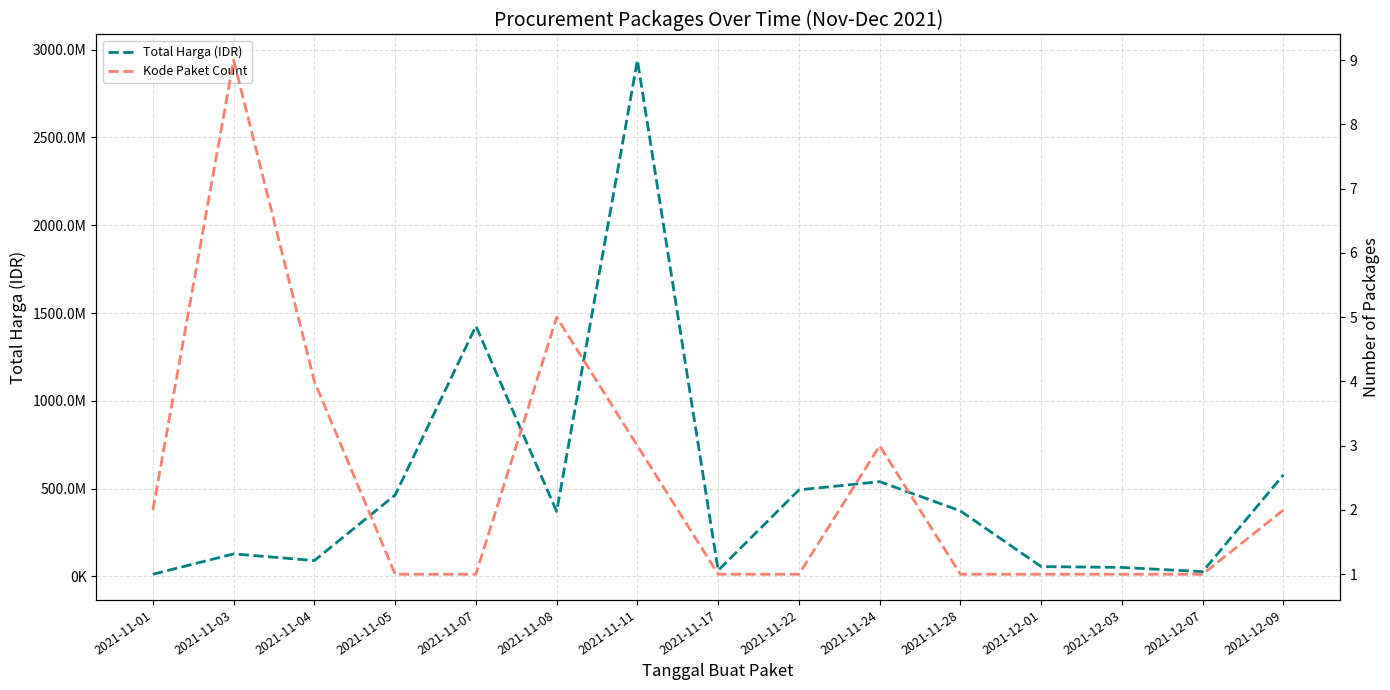

Reading right to left, list all the values displayed in this chart.

Total Harga (IDR): 578883800	27412000	51601000	56152800	373404000	540034200	493000000	34292000	2939963240	370347800	1425867900	464002100	90672075	128613270	12787500
Kode Paket Count: 2	1	1	1	1	3	1	1	3	5	1	1	4	9	2